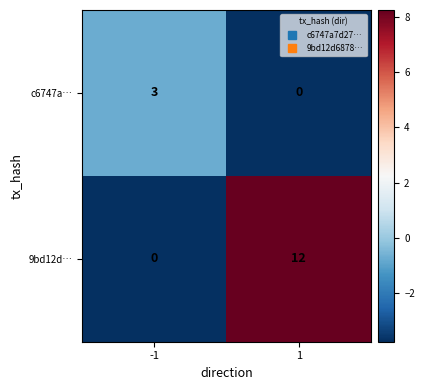

What is the smallest value displayed?

0